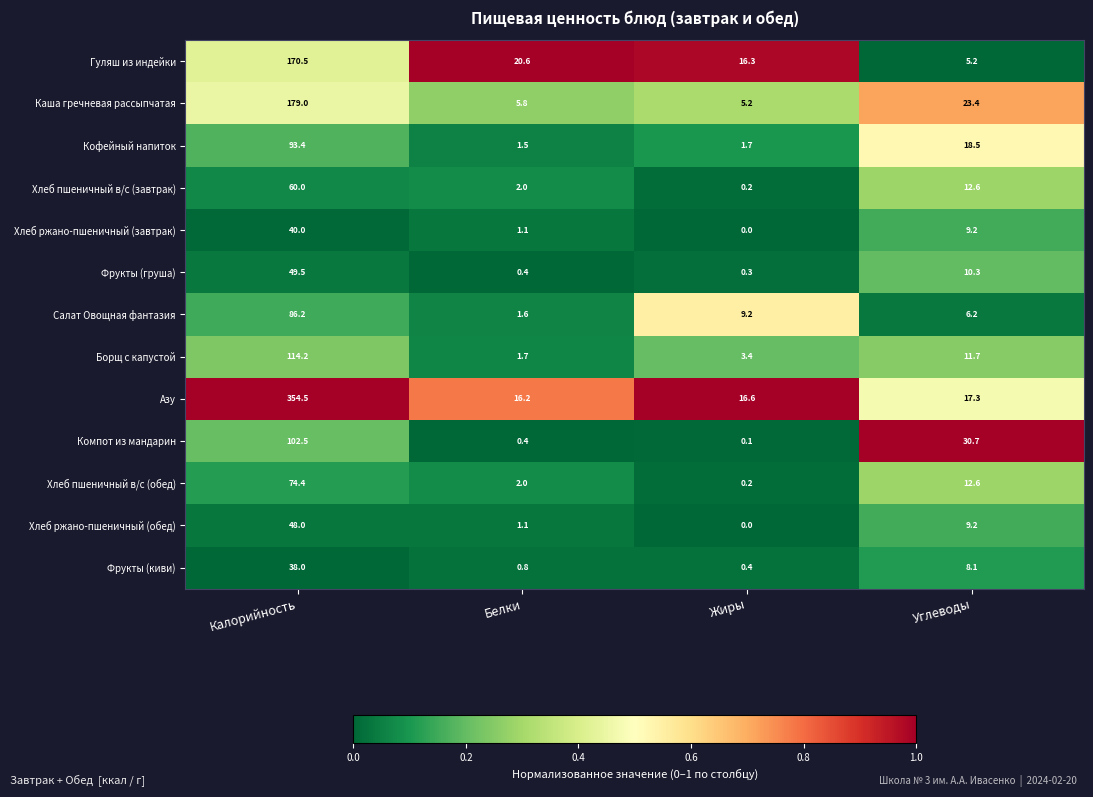

Rank the categories by Компот из мандарин value from lowest to highest.

Жиры, Белки, Углеводы, Калорийность